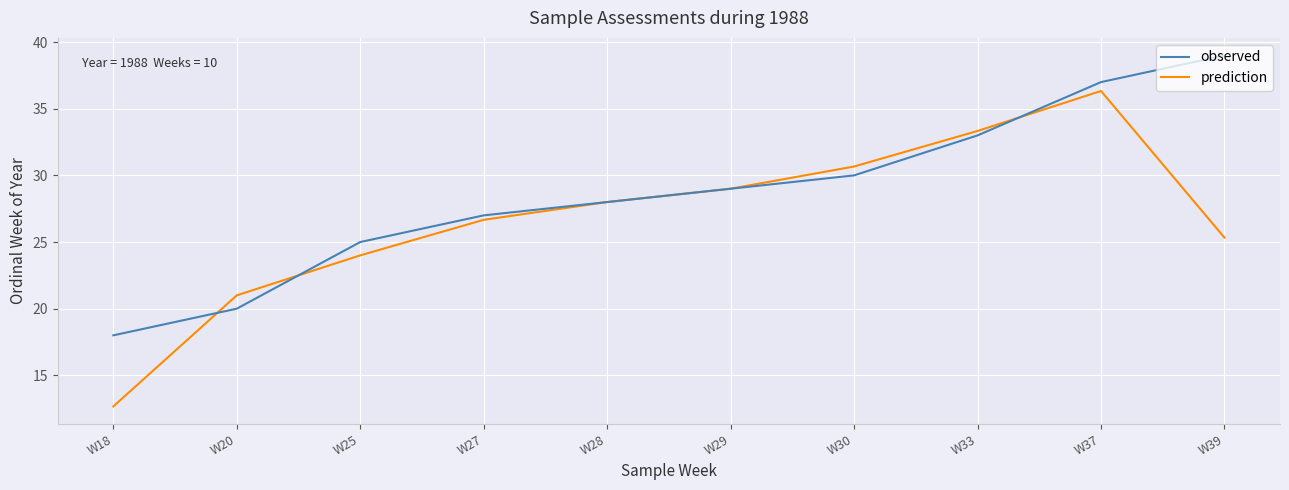

List the labels in order of prediction value, smallest first.

W18, W20, W25, W39, W27, W28, W29, W30, W33, W37